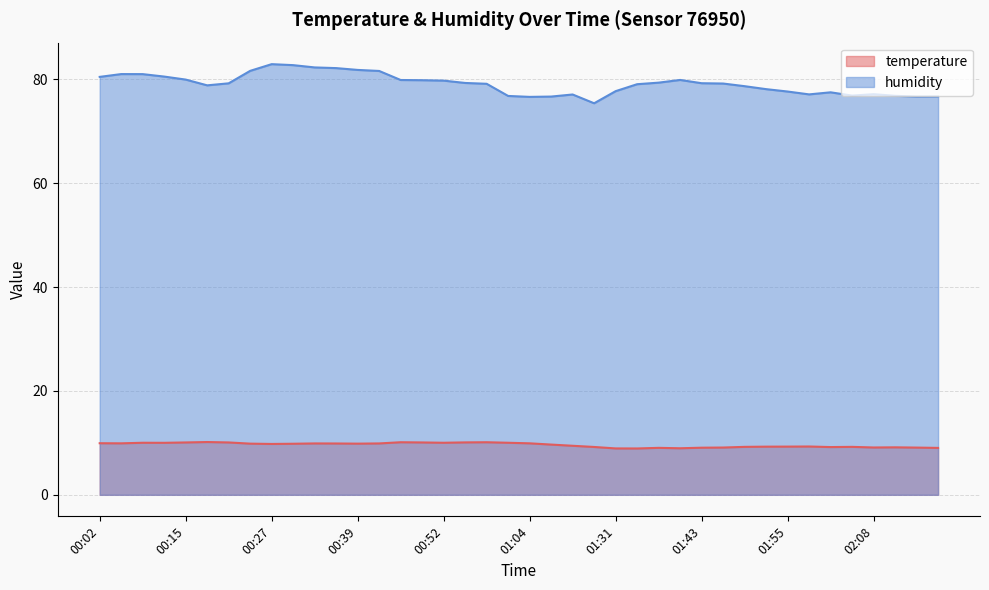

Rank the series at 00:02 from lowest to highest value.

temperature, humidity